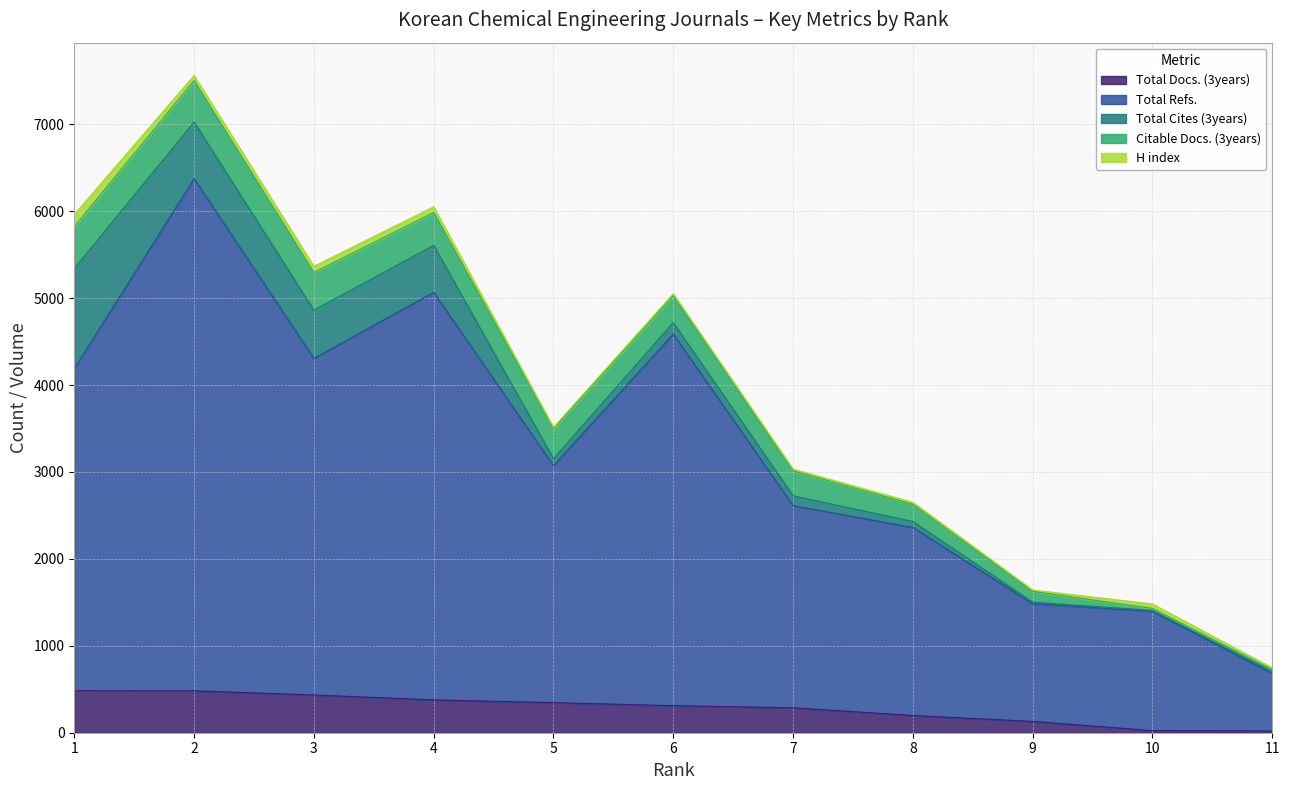

What is the average value of the Total Cites (3years) series?

303